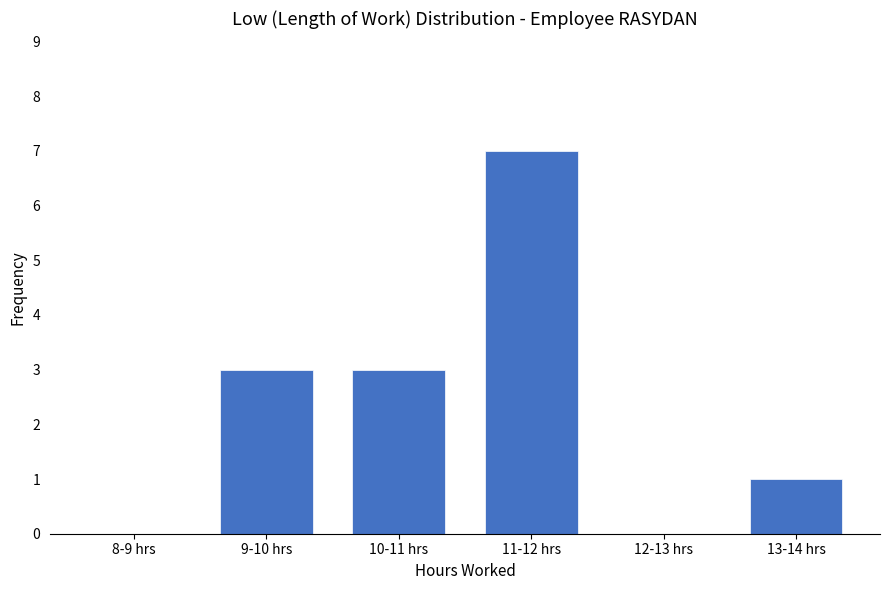

Reading right to left, transcribe all the data shown in this chart.

13-14 hrs=1	12-13 hrs=0	11-12 hrs=7	10-11 hrs=3	9-10 hrs=3	8-9 hrs=0